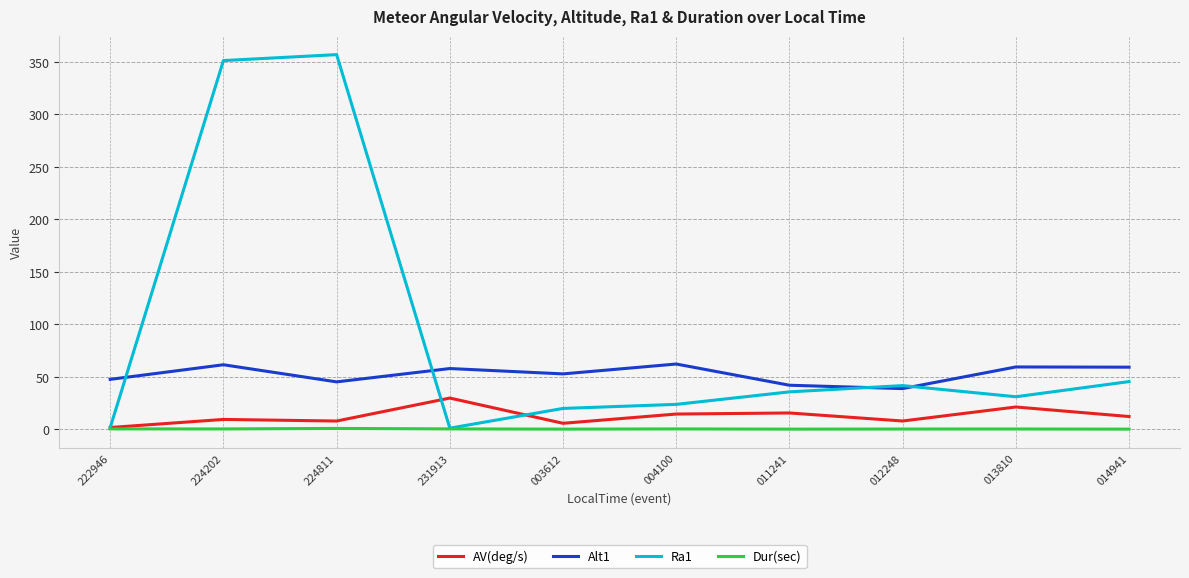

In Ra1, how many points are higher than both neighbors (excluding endpoints)?

2